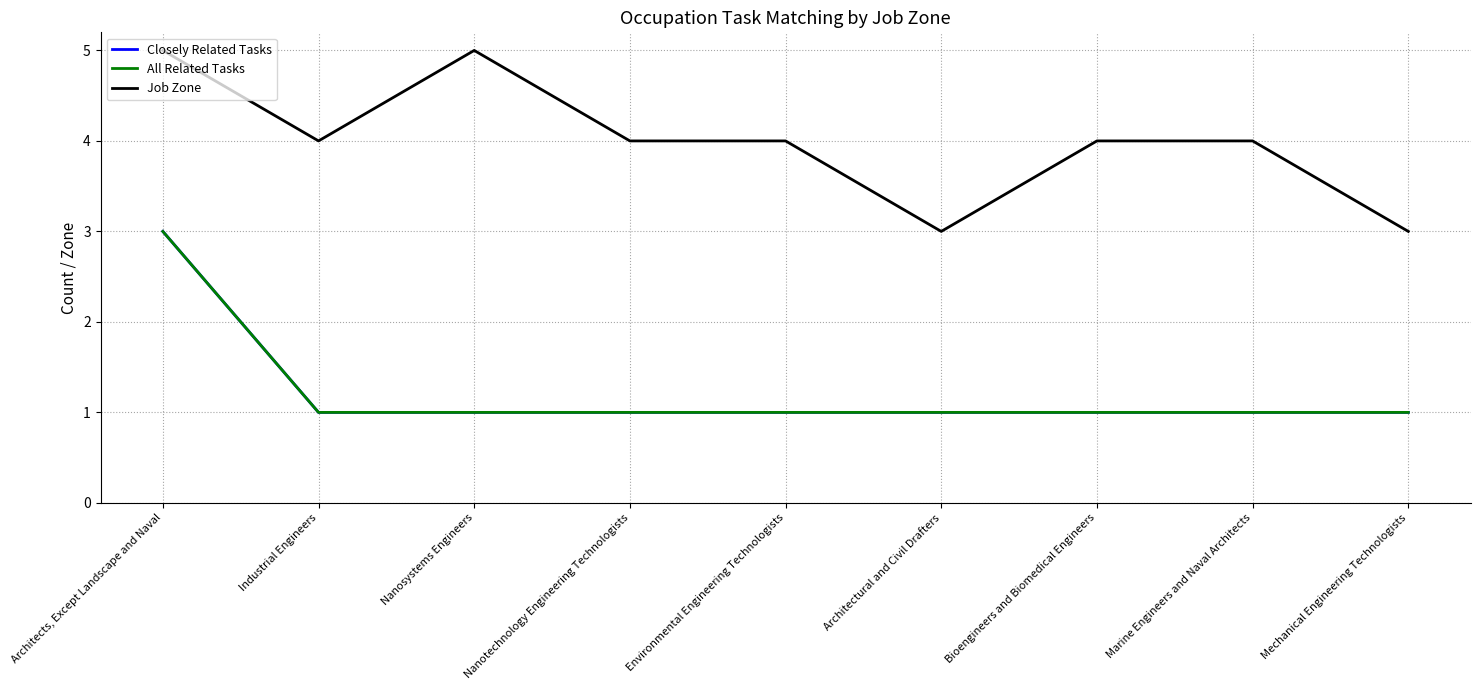

Is this an area chart (filled region under the line)?

No